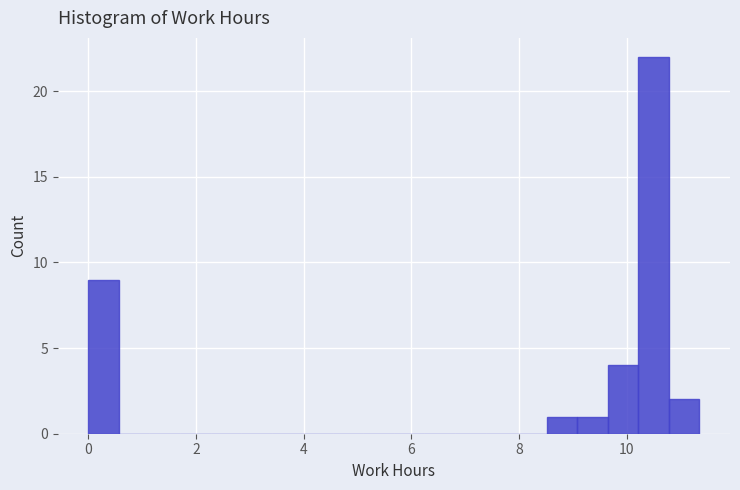

Around what value on the x-axis is the tallest bar? Give the approximate position of its centre, as read against the axis.

10.4